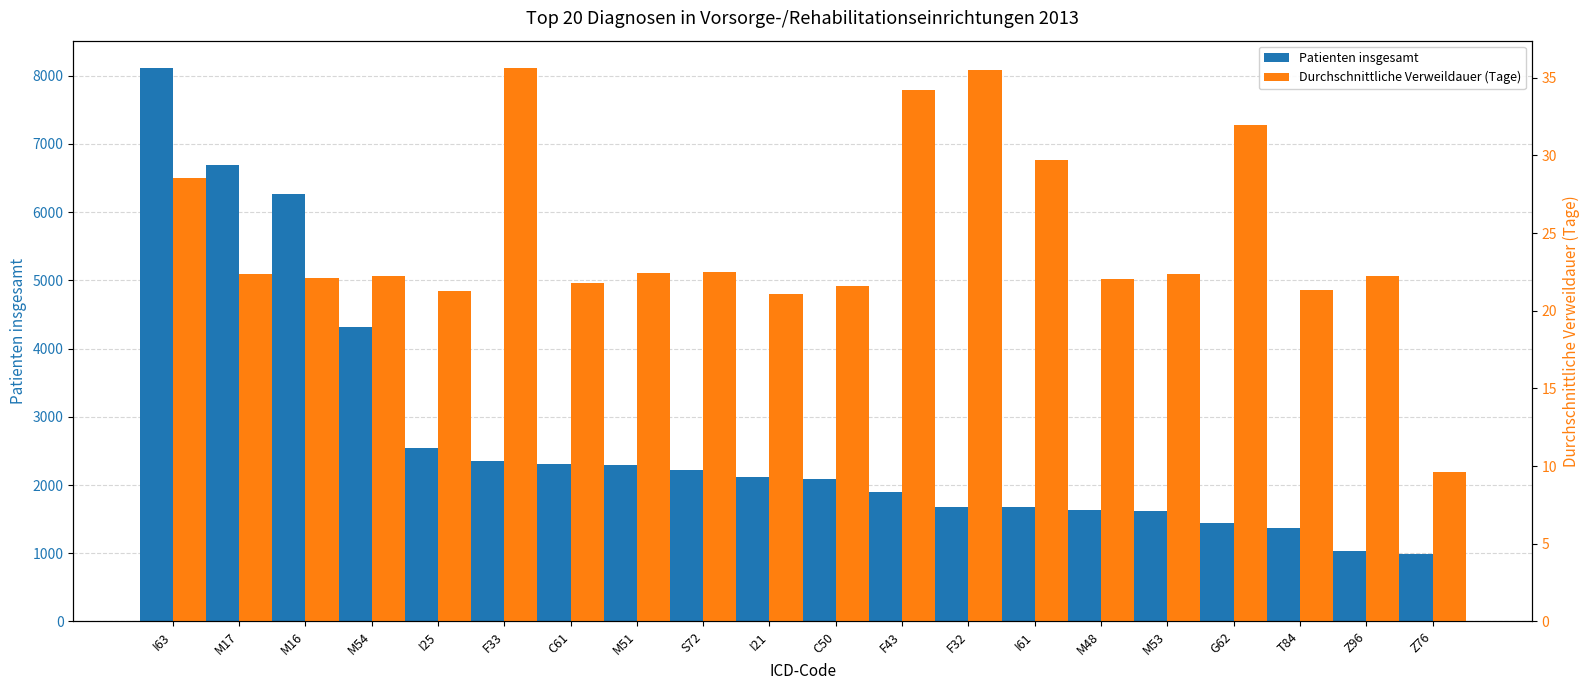

Where does the Durchschnittliche Verweildauer (Tage) series first go above 22?

I63